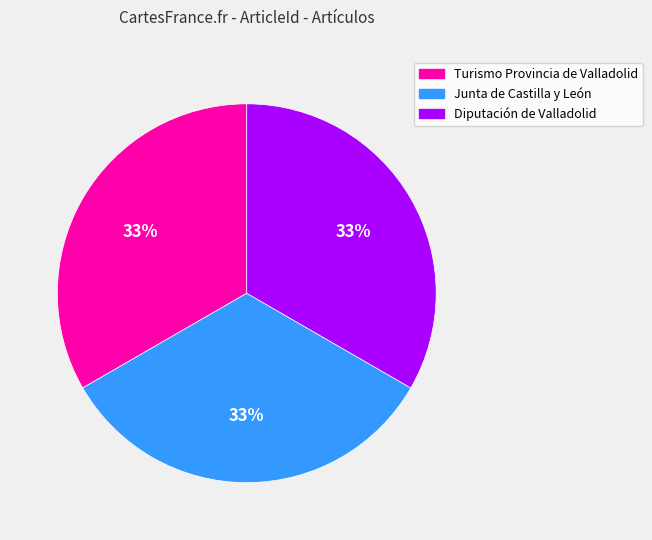

What percentage is the Junta de Castilla y León slice, to the nearest percent?

33%